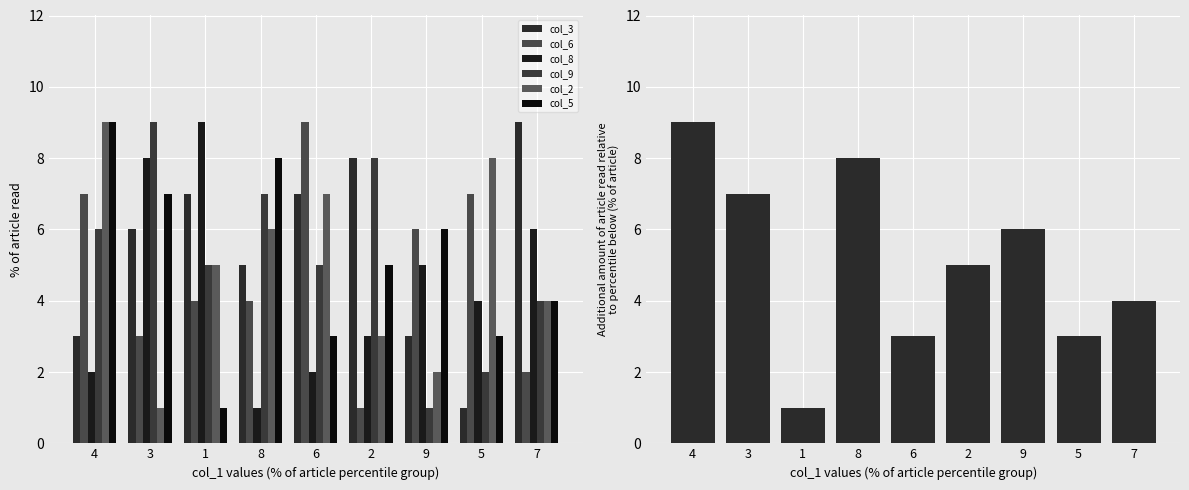

Rank the series at 8 from lowest to highest value.

col_8, col_6, col_3, col_2, col_9, col_5